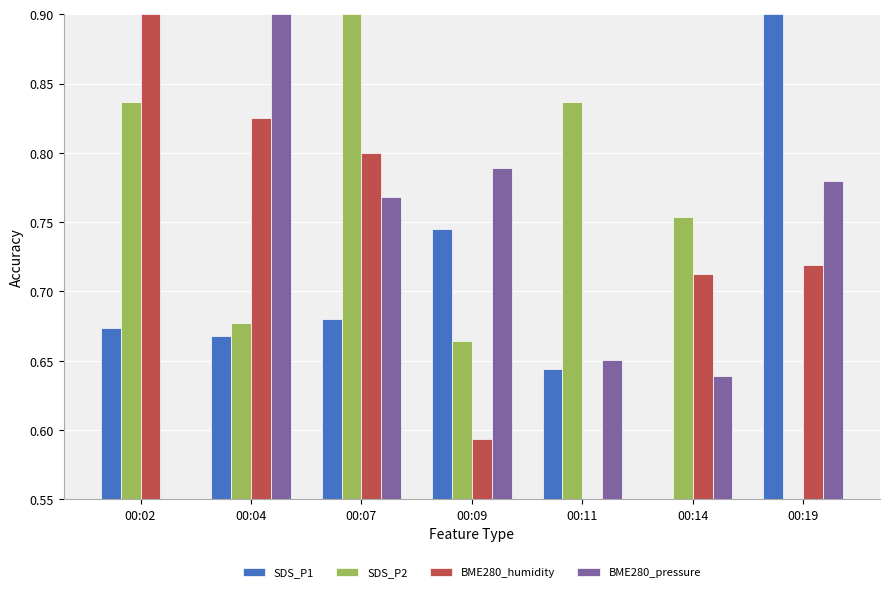

At which label does BME280_pressure reach its peak?

00:04